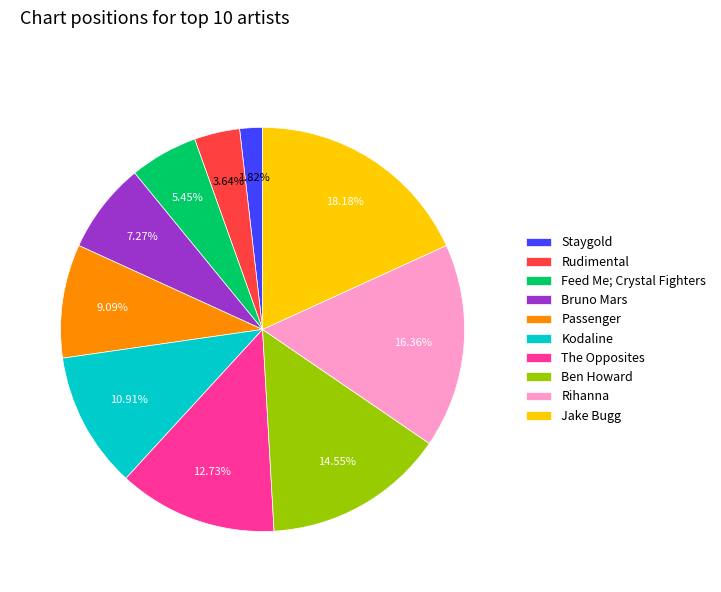

Is it true that Feed Me; Crystal Fighters is 1% of the pie?

False